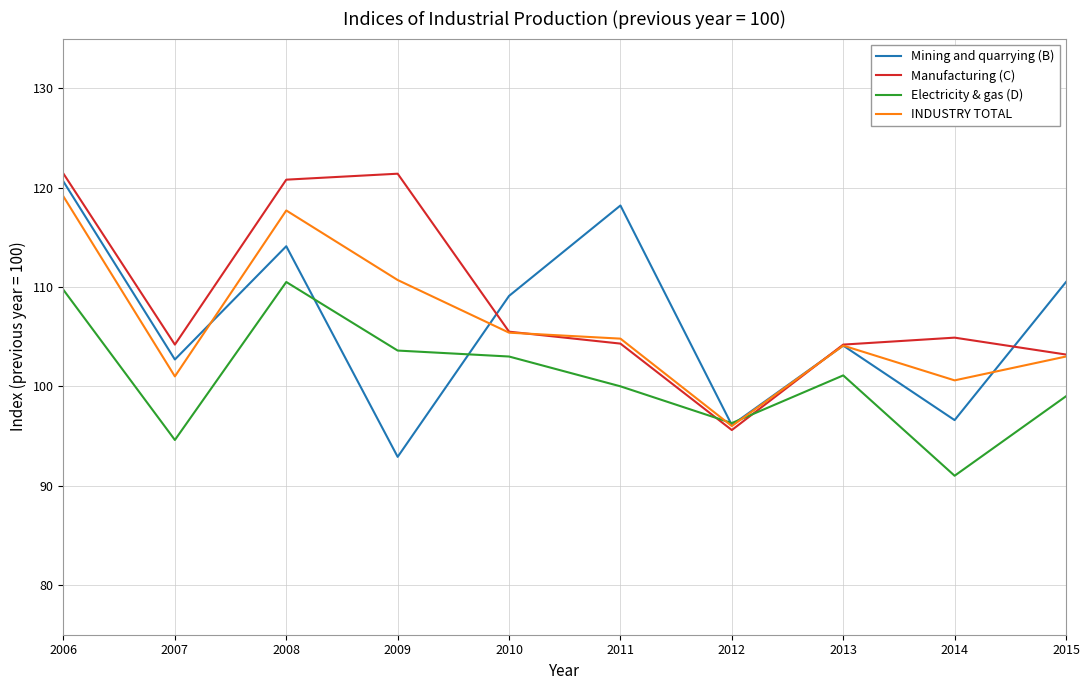

Is it true that Mining and quarrying (B) equals 183.2 at 2007?

False